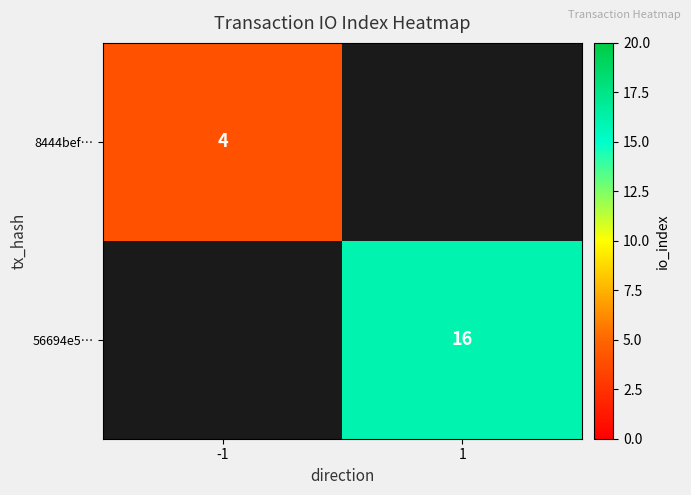

Is the value of 56694e5… at 1 greater than the value of 8444bef… at -1?

Yes